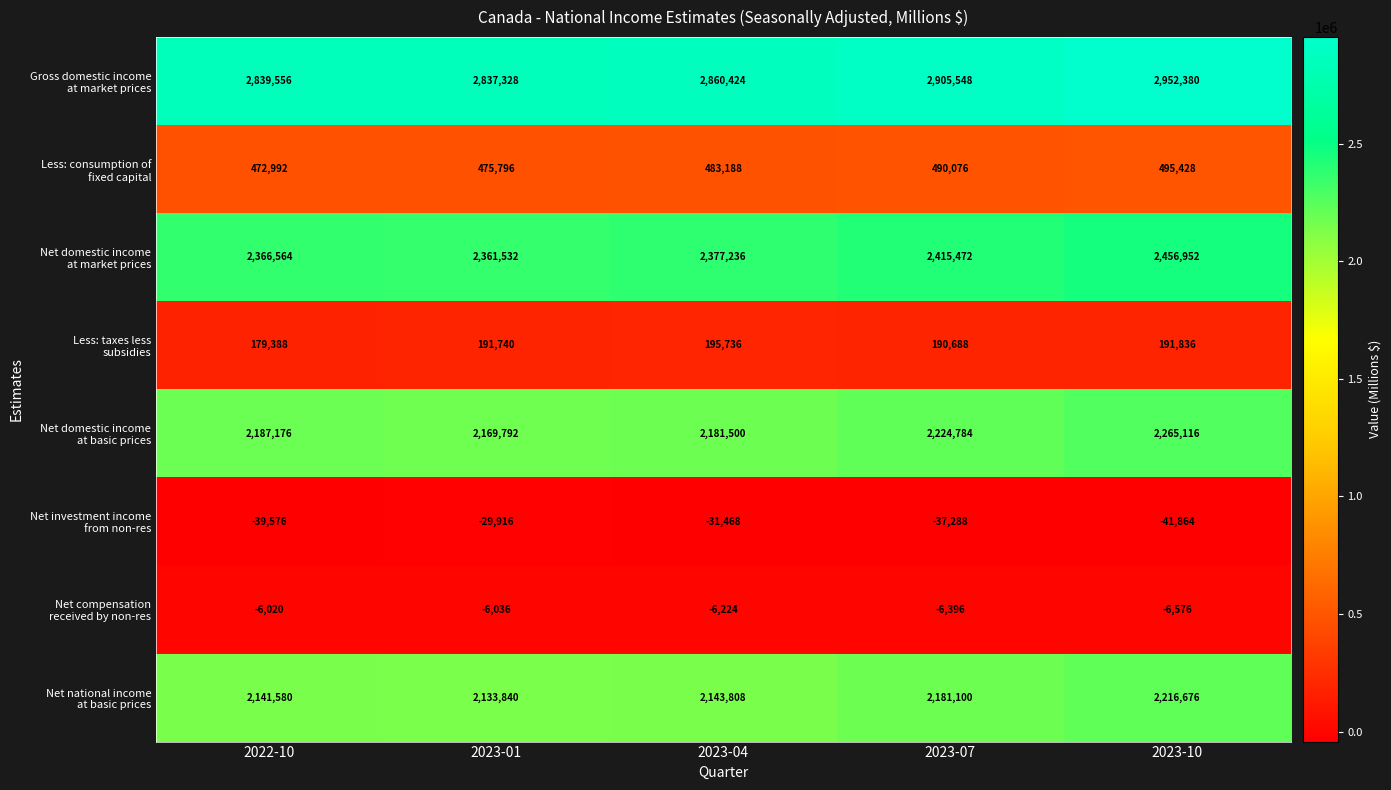

How many data points does each series have?

5